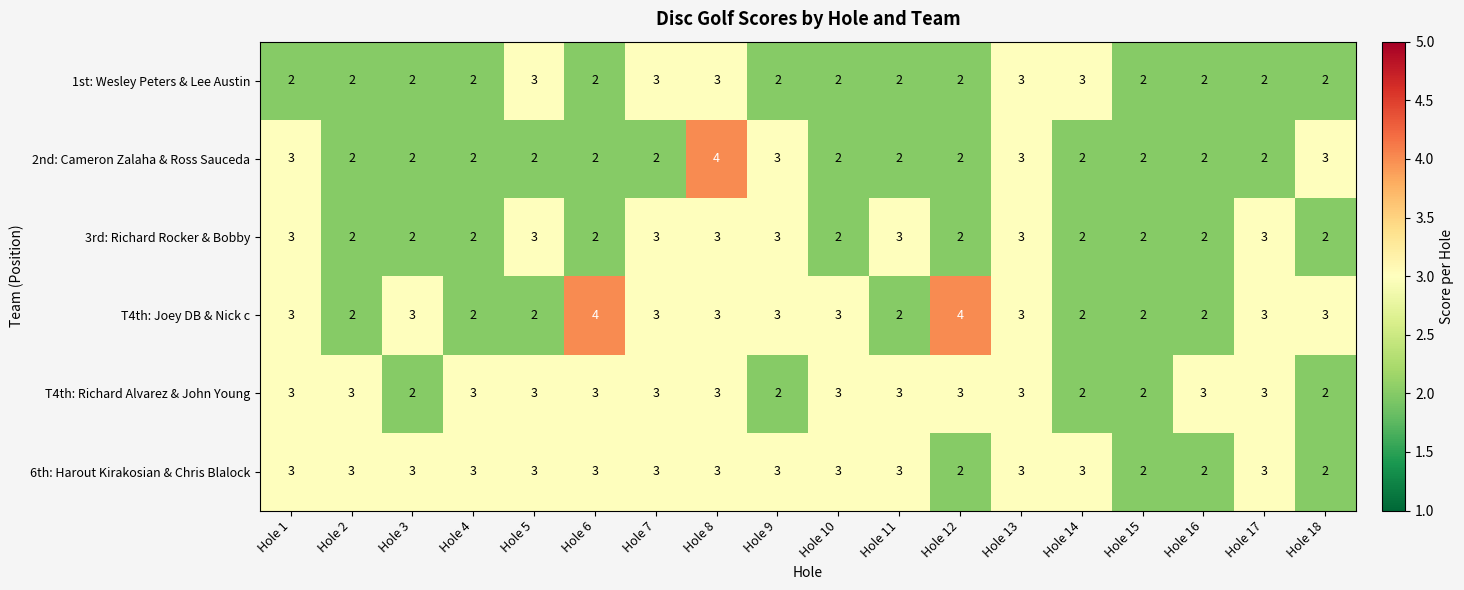

What is the greatest value displayed?

4